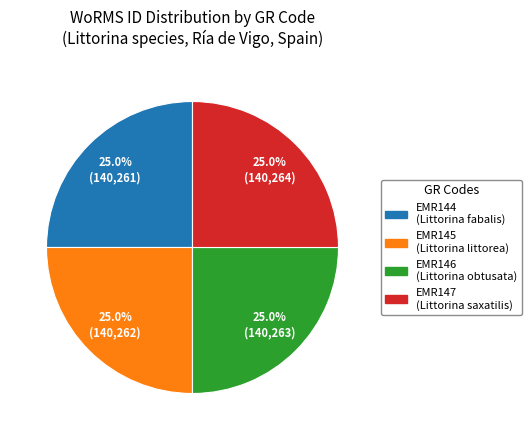

Approximately how many times larger is the value at EMR147 (Littorina saxatilis) compared to EMR144 (Littorina fabalis)?

1.0